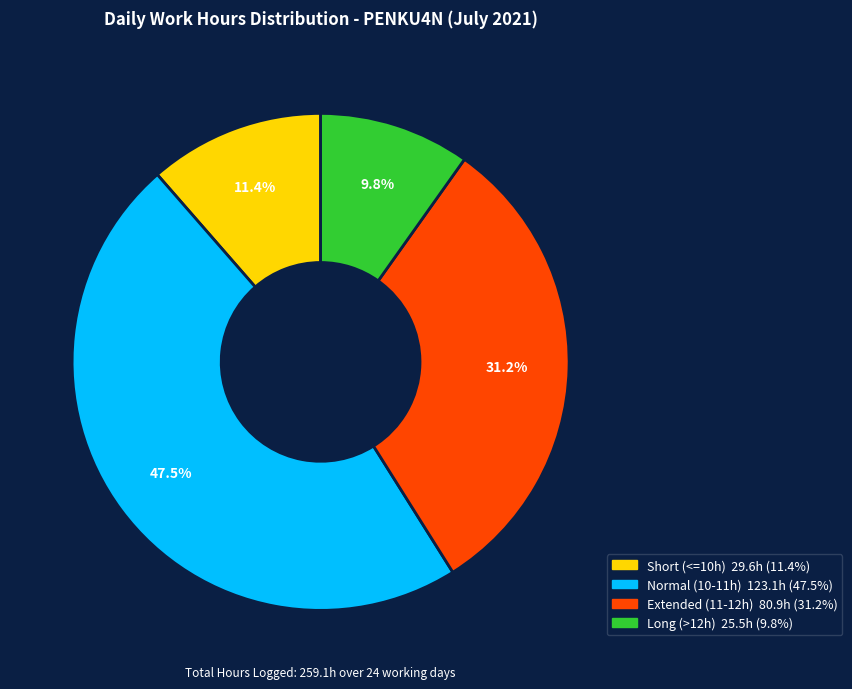

Does any single category account for the majority?

No